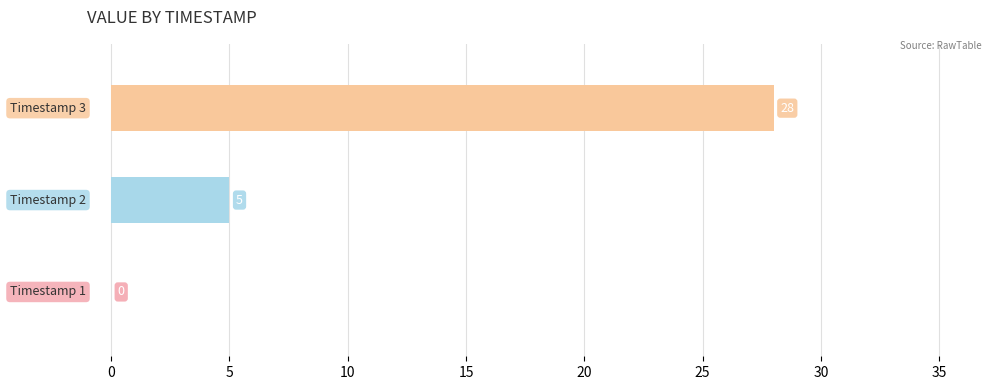

What is the sum of all values?

33